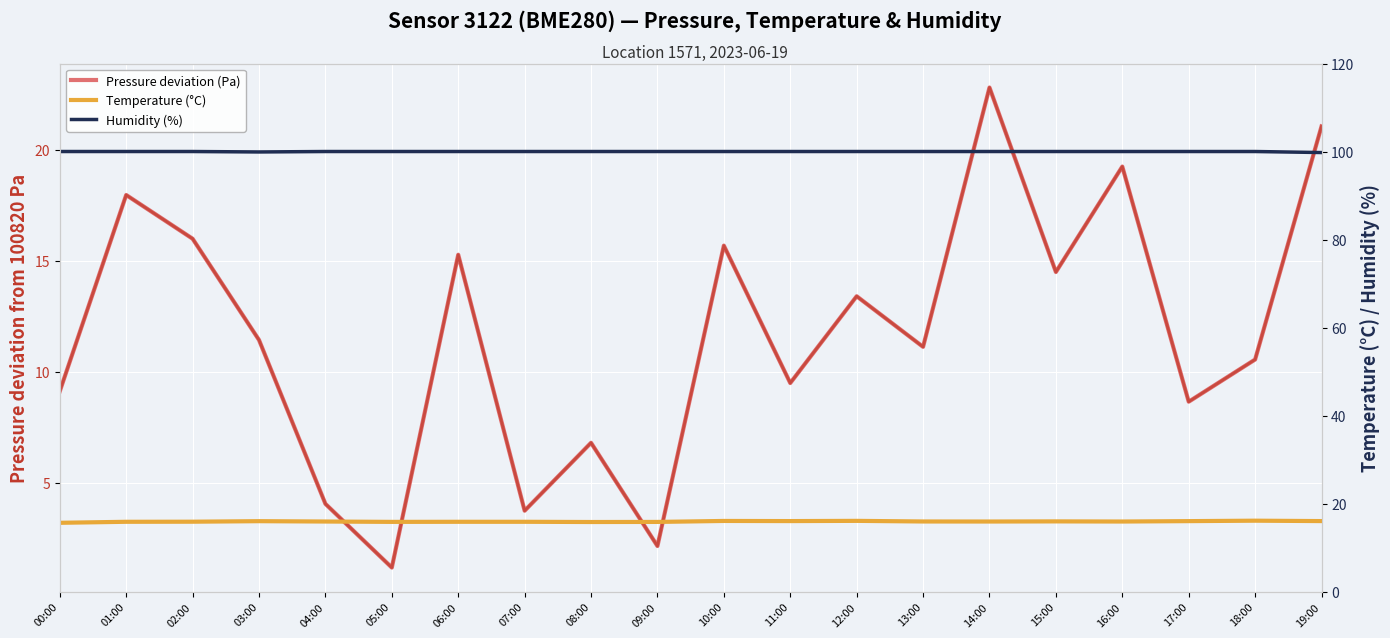

What is the greatest value displayed?

100.0